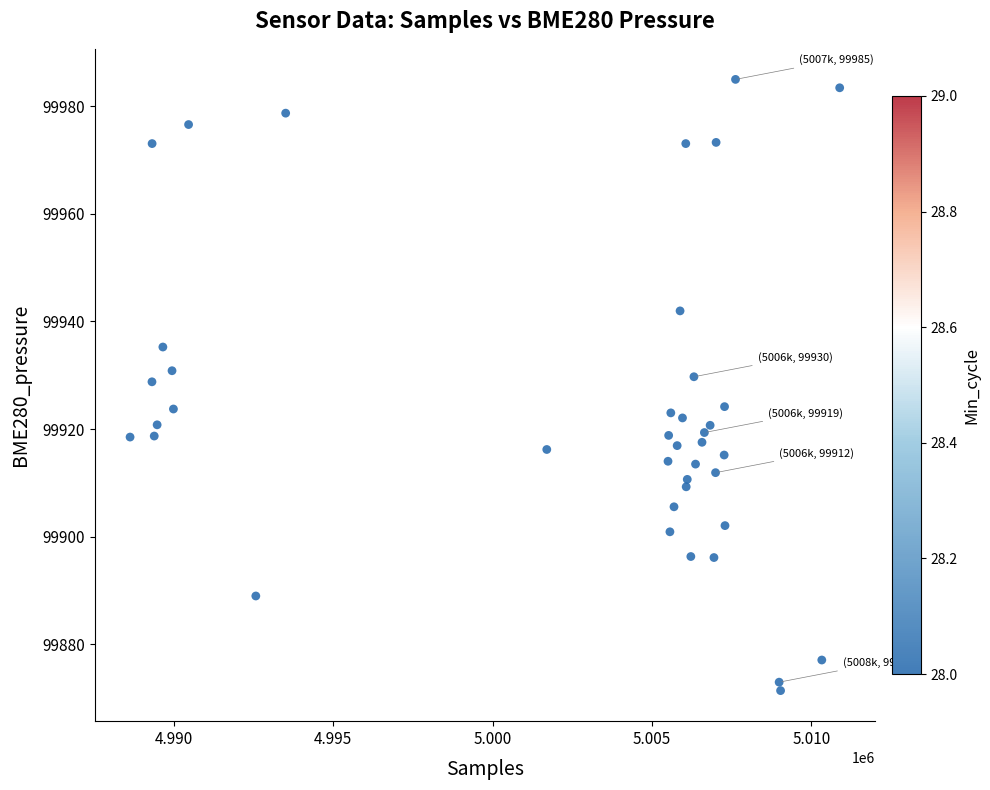

What is the range of Y values (max minus min)?

113.7